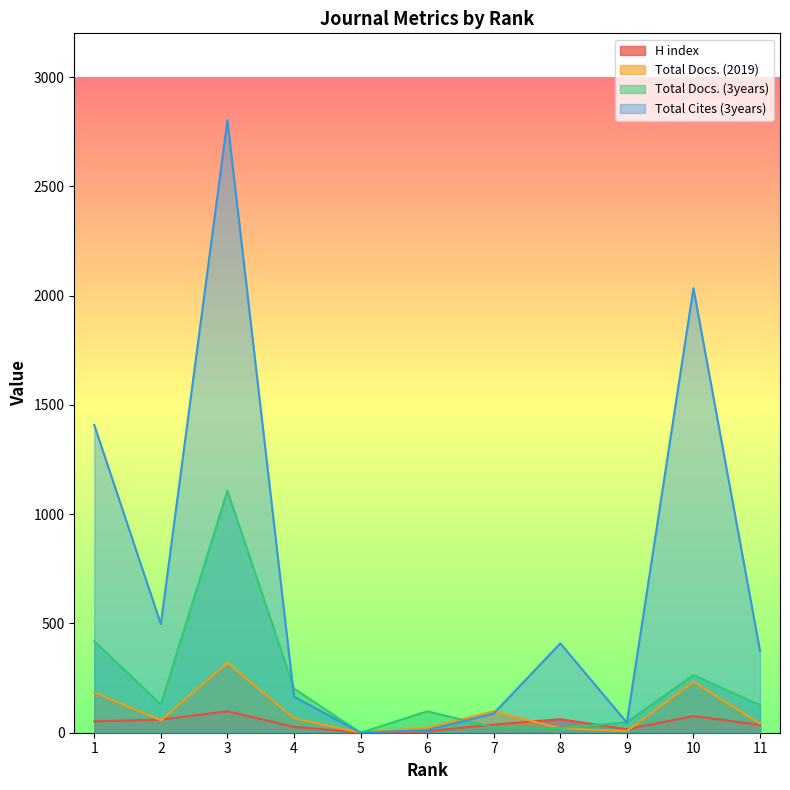

What is the difference between the maximum and minimum values in the Total Cites (3years) series?

2802